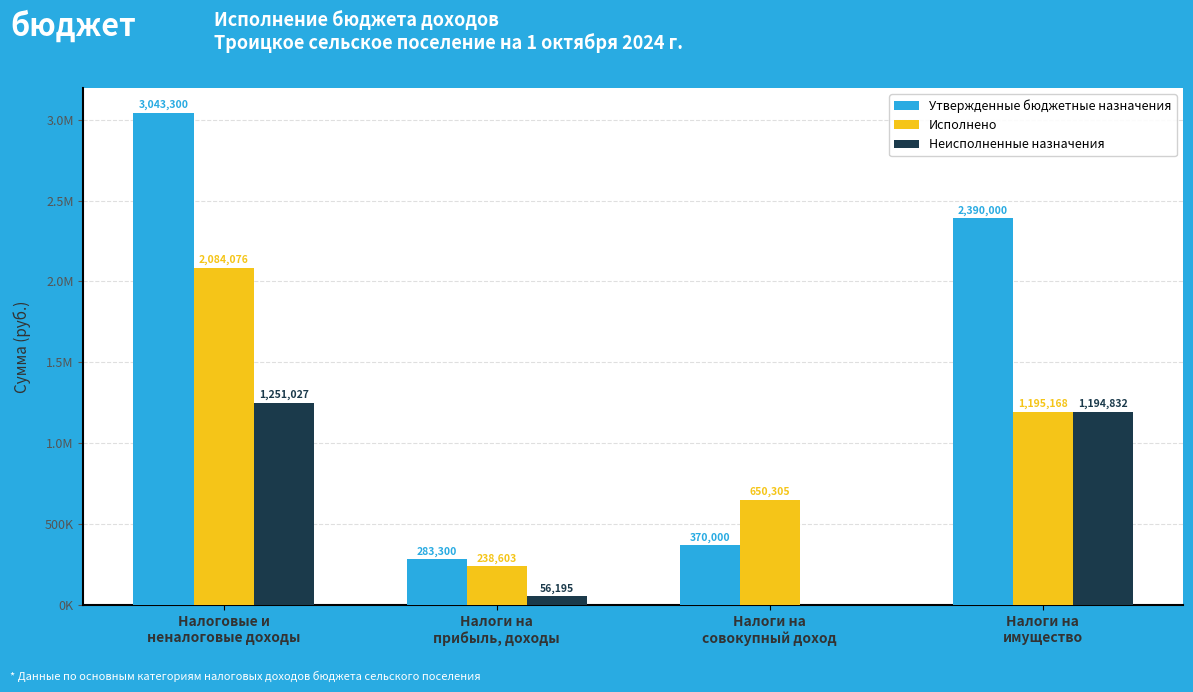

What are all the series names shown in the legend?

Утвержденные бюджетные назначения, Исполнено, Неисполненные назначения